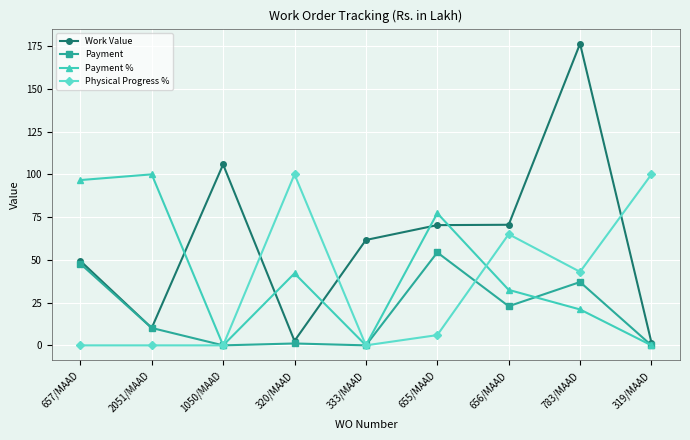

At which category is the sum across all series the highest?

783/MAAD